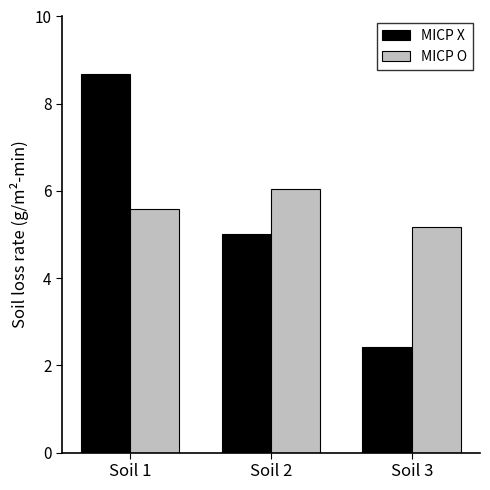

What is the greatest value displayed?

8.7